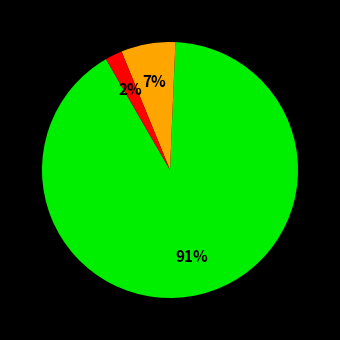

Does any single category account for the majority?

Yes